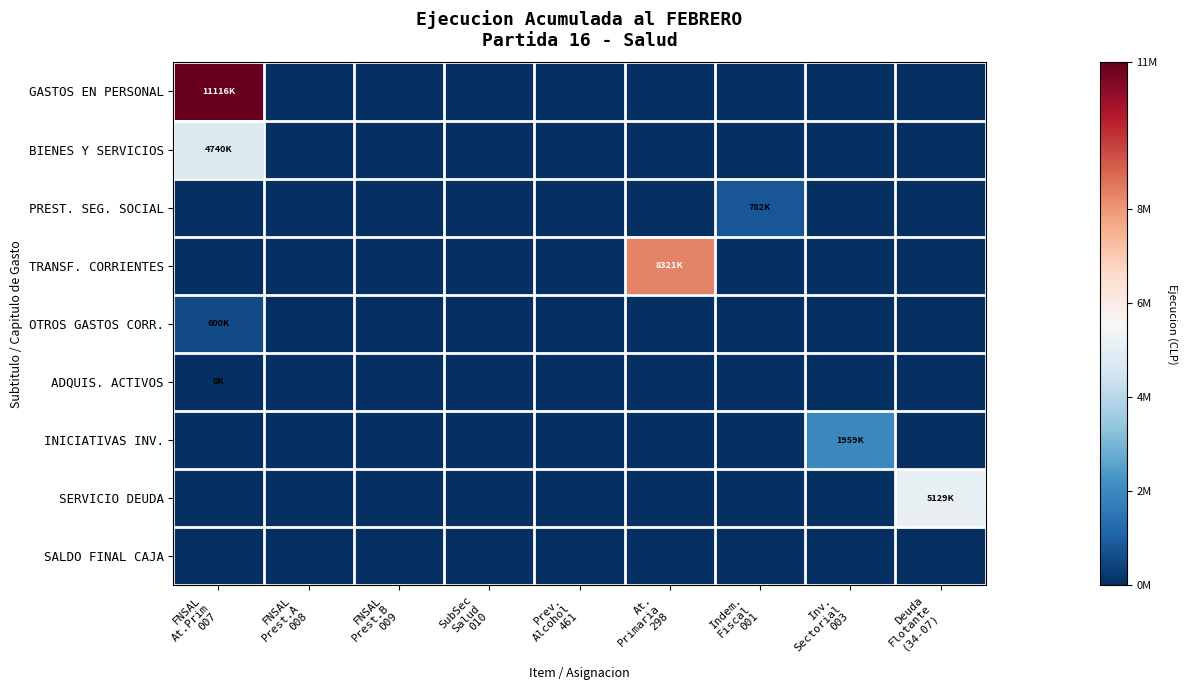

Count the number of categories in the chart.

9